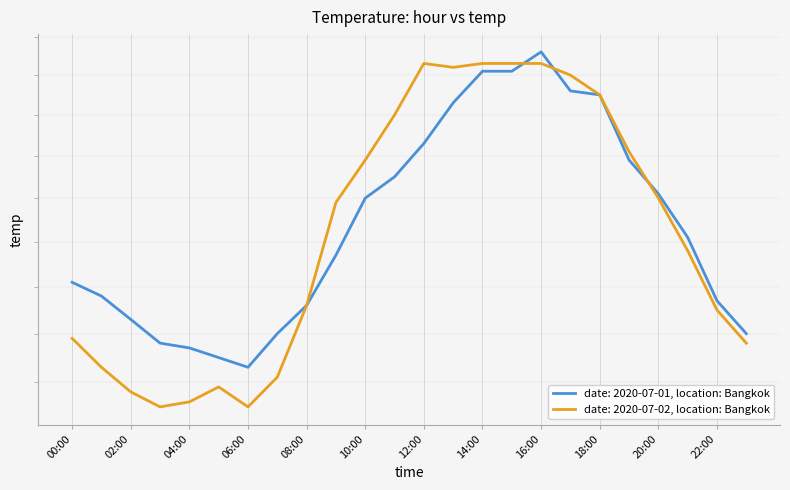

What is the average value of the 2020-07-02 series?

30.3